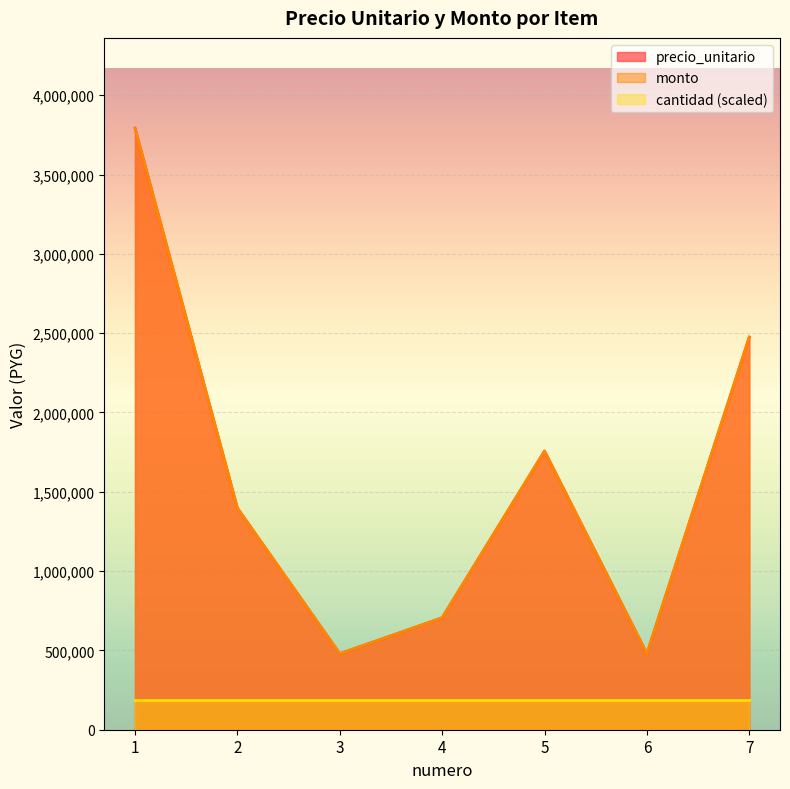

Which has a higher value, 5 or 6?

5